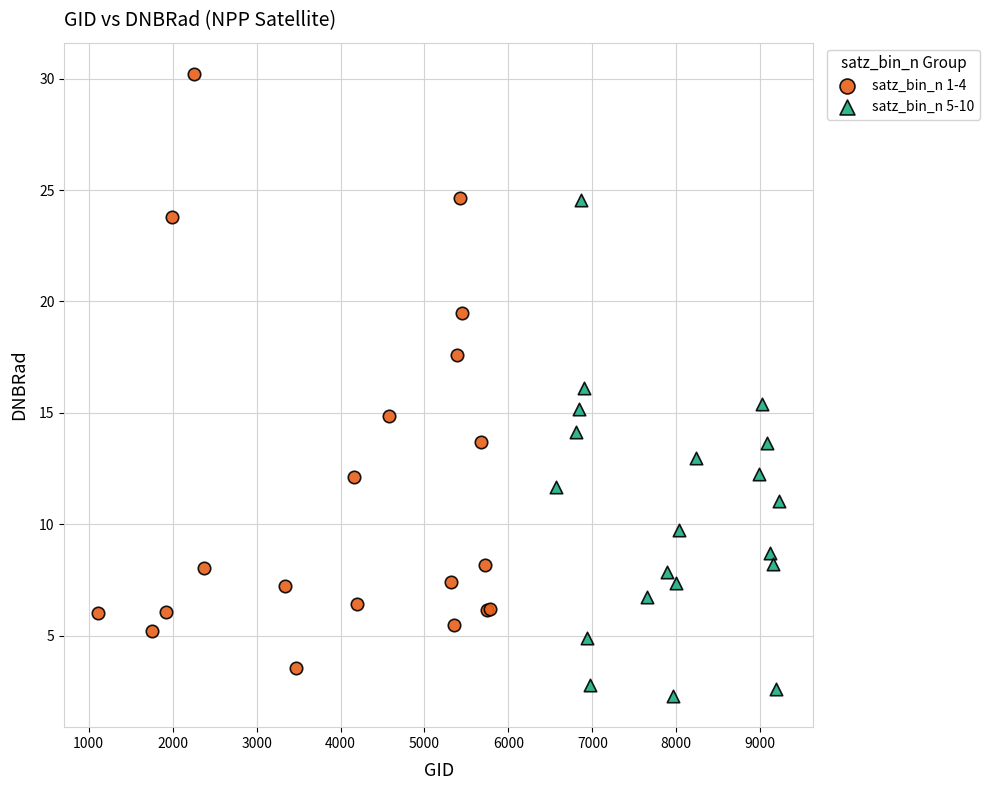

Which series contains the highest Y value?

satz_bin_n 1-4